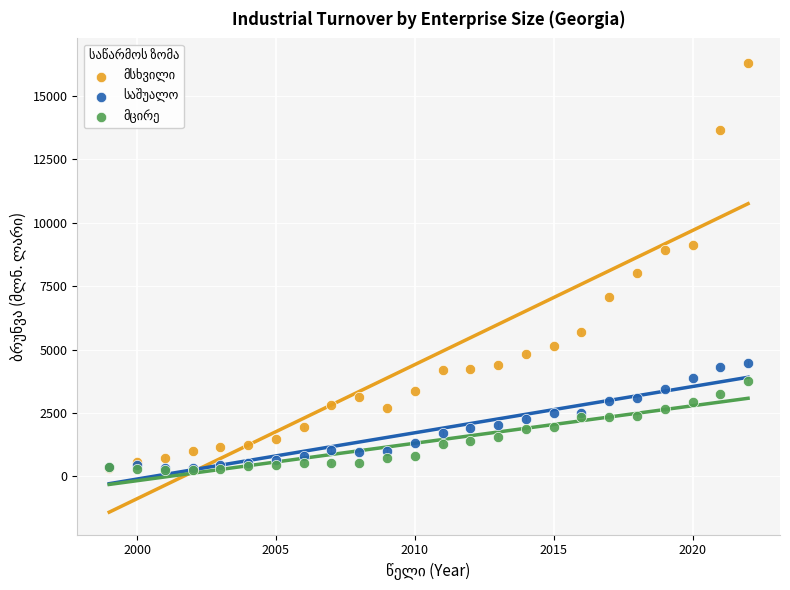

Across all series, what Y value is closest to 8266?

8033.0